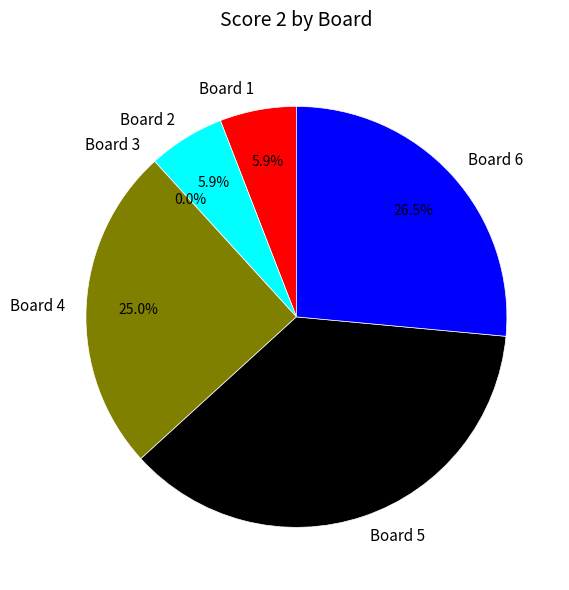

Does Board 4 represent more than half of the total?

No